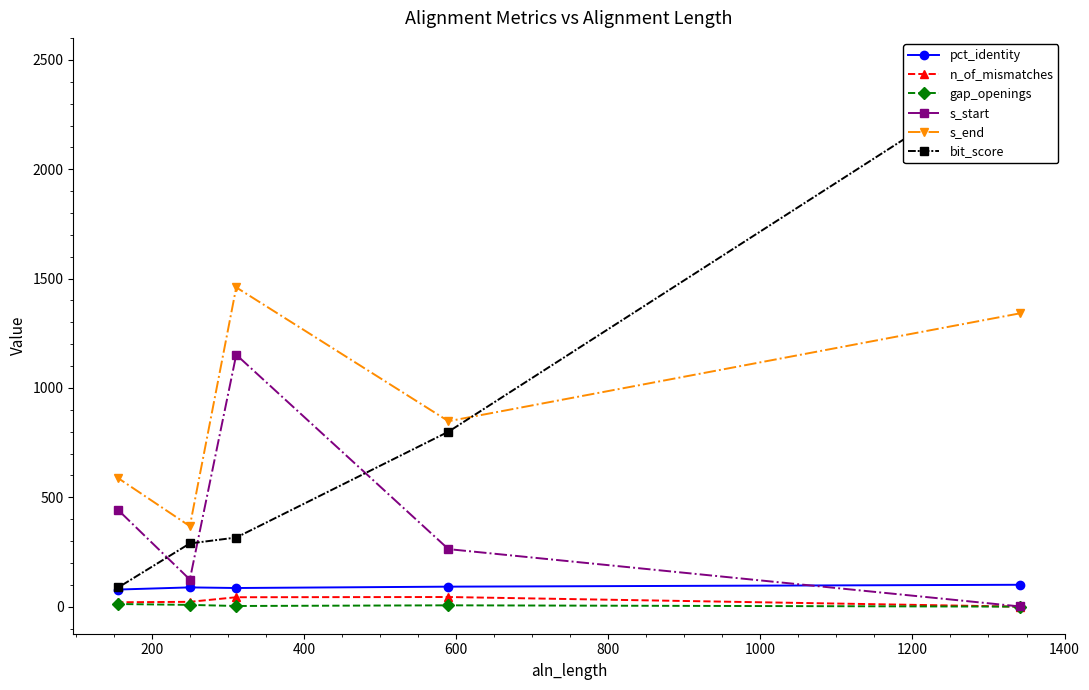

What is the minimum value for s_end?

368.0